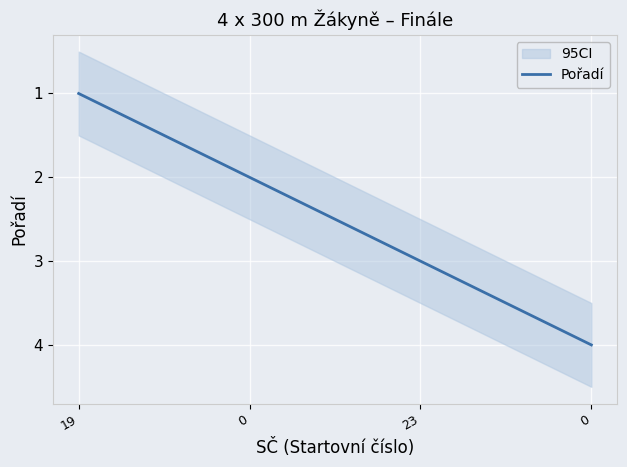

What is the smallest value displayed?

1